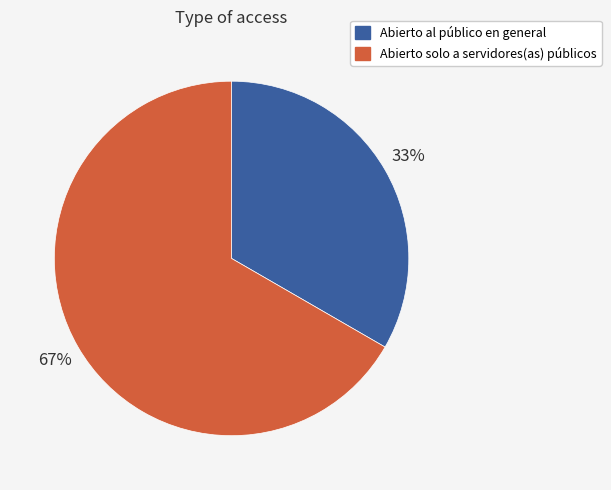

To the nearest percent, what portion does Abierto al público en general represent?

33%